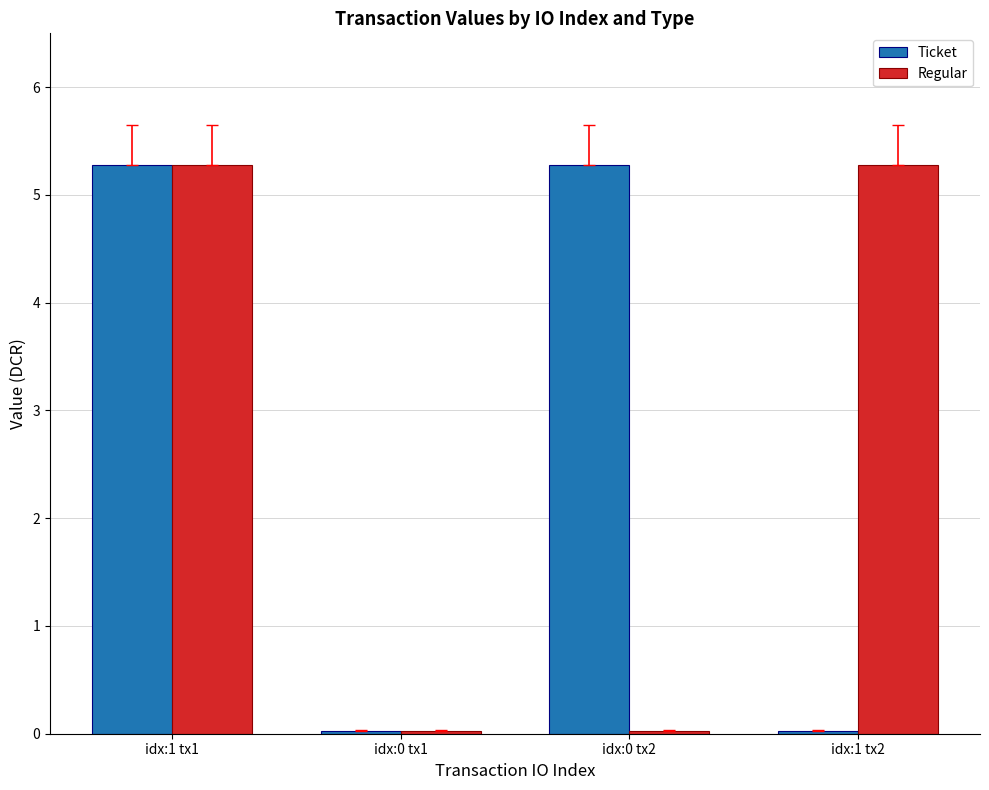

What is the greatest value displayed?

5.3